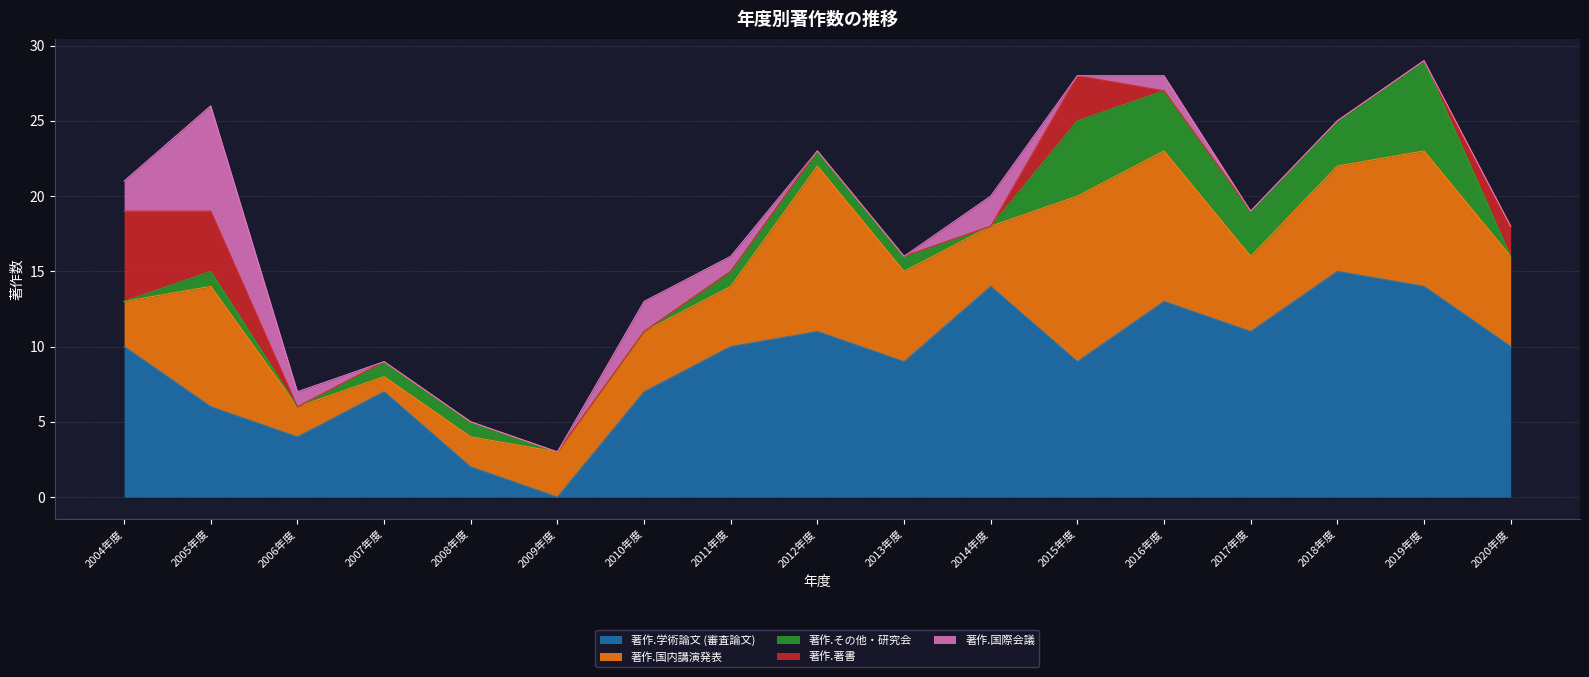

Is the value of 著作.学術論文 (審査論文) at 2019年度 greater than the value of 著作.その他・研究会 at 2012年度?

Yes